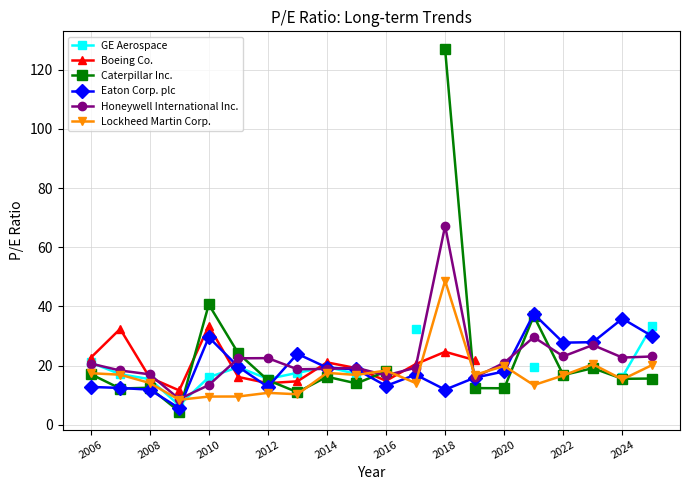

How many intersections are there between GE Aerospace and Eaton Corp. plc?

6